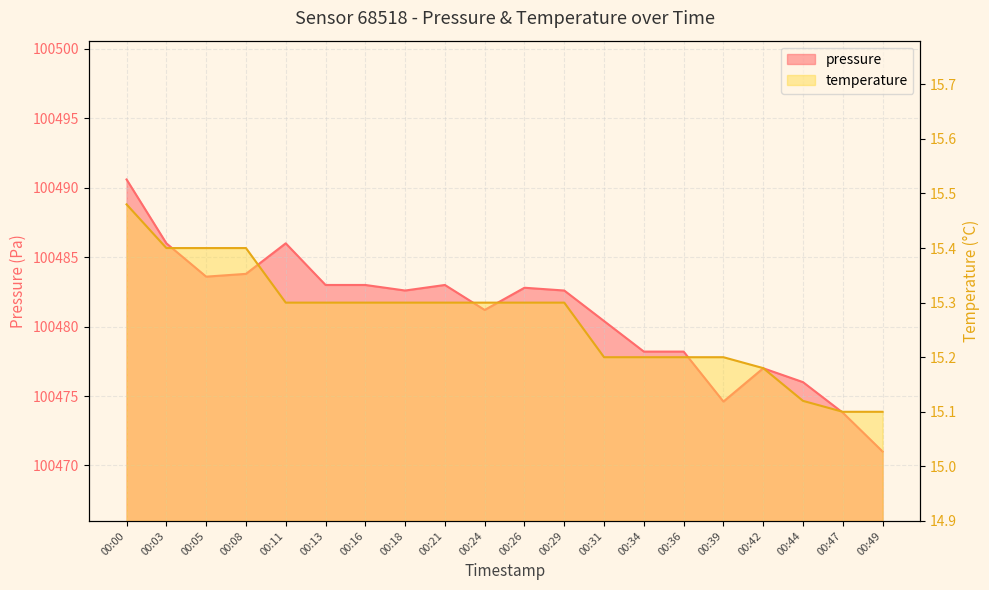

Does the chart have visible grid lines?

Yes